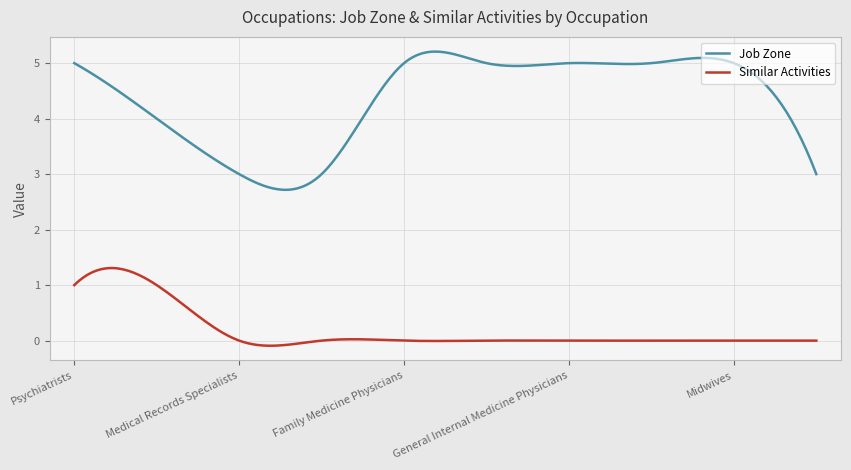

Which series has the largest total across all categories?

Job Zone